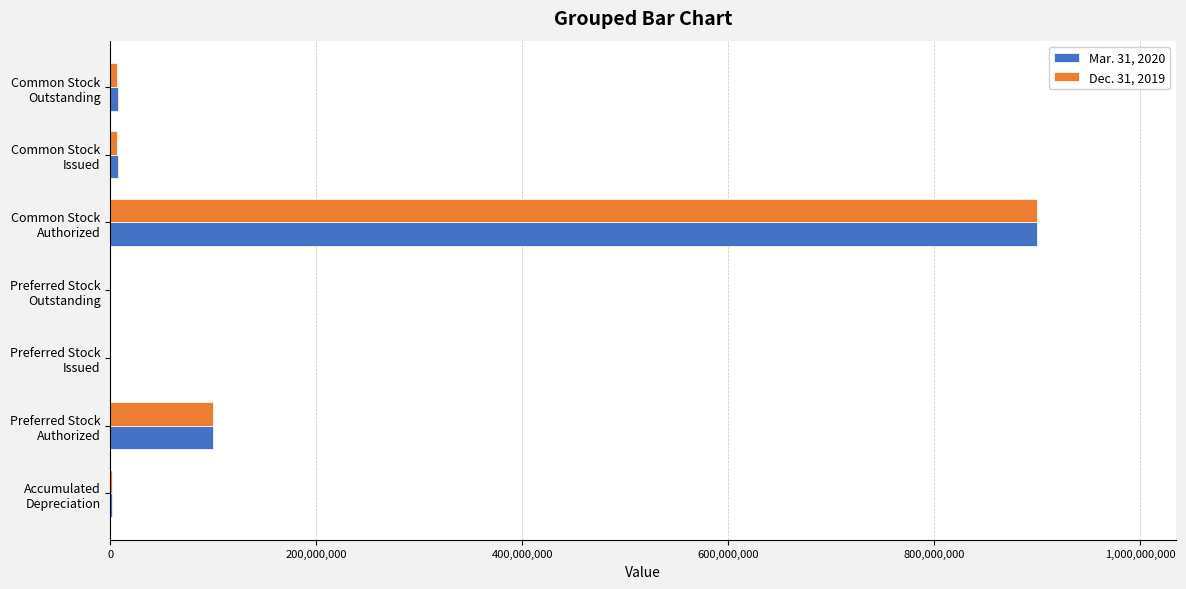

What is the maximum value shown in the chart?

900000000